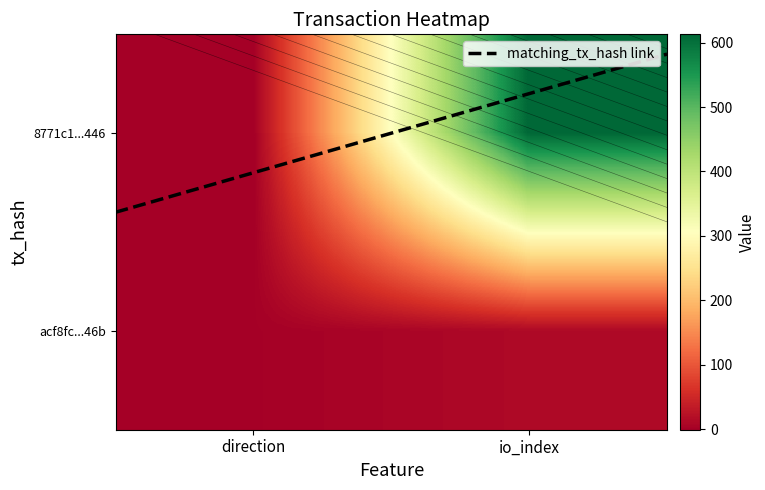

How many positive values does the 8771c1299fb64d36c8935df14c28414fc4b5446 series have?

1